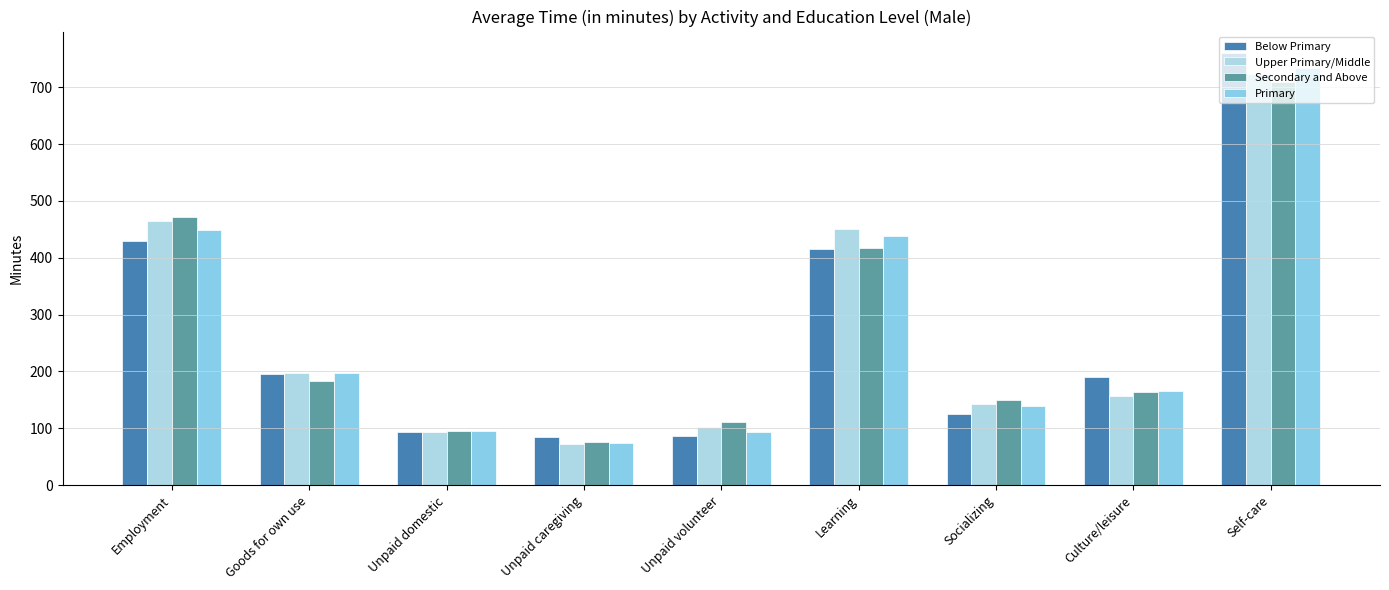

Reading left to right, extract all data points from this chart.

Below Primary: Employment=430	Goods for own use=196	Unpaid domestic=93	Unpaid caregiving=84	Unpaid volunteer=87	Learning=416	Socializing=125	Culture/leisure=190	Self-care=760
Upper Primary/Middle: Employment=464	Goods for own use=198	Unpaid domestic=94	Unpaid caregiving=73	Unpaid volunteer=102	Learning=450	Socializing=142	Culture/leisure=156	Self-care=723
Secondary and Above: Employment=471	Goods for own use=184	Unpaid domestic=95	Unpaid caregiving=76	Unpaid volunteer=111	Learning=417	Socializing=149	Culture/leisure=164	Self-care=710
Primary: Employment=449	Goods for own use=197	Unpaid domestic=95	Unpaid caregiving=75	Unpaid volunteer=94	Learning=438	Socializing=140	Culture/leisure=166	Self-care=734